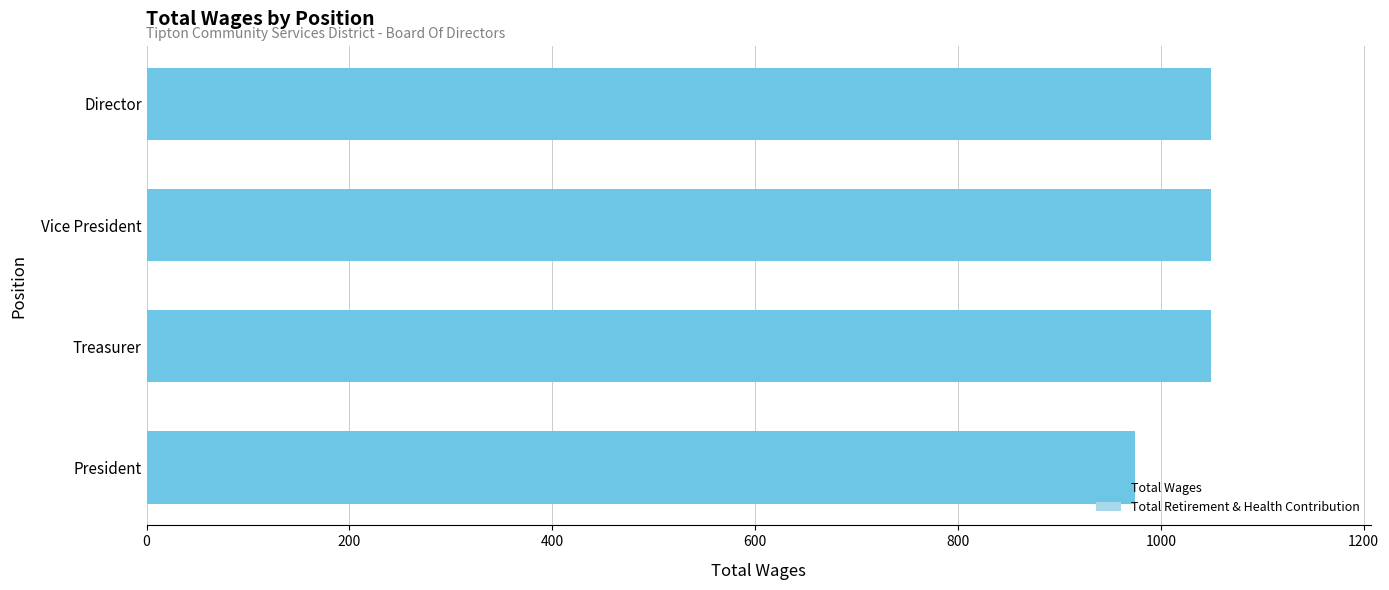

What is the change in value from Vice President to President?

-75